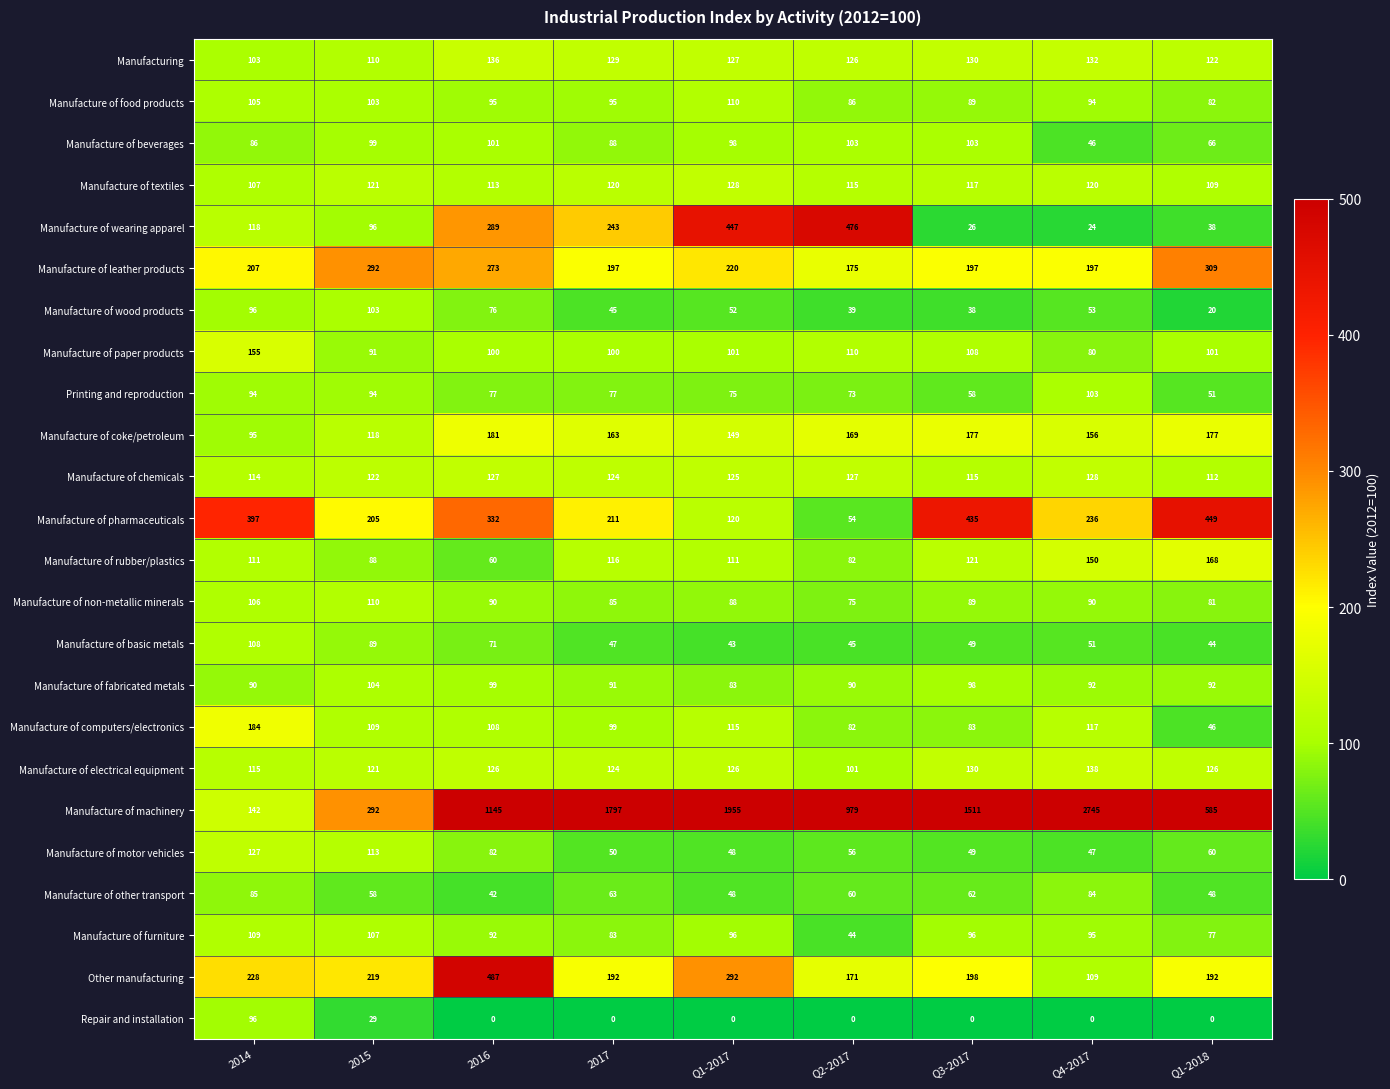

What is the maximum value shown in the chart?

2745